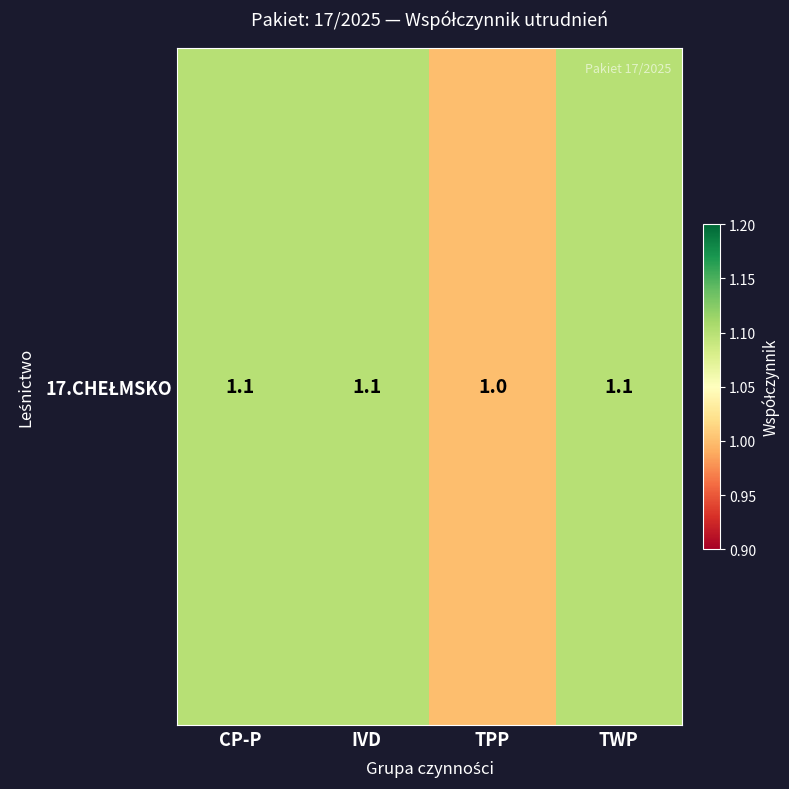

How many distinct data groups are displayed?

1